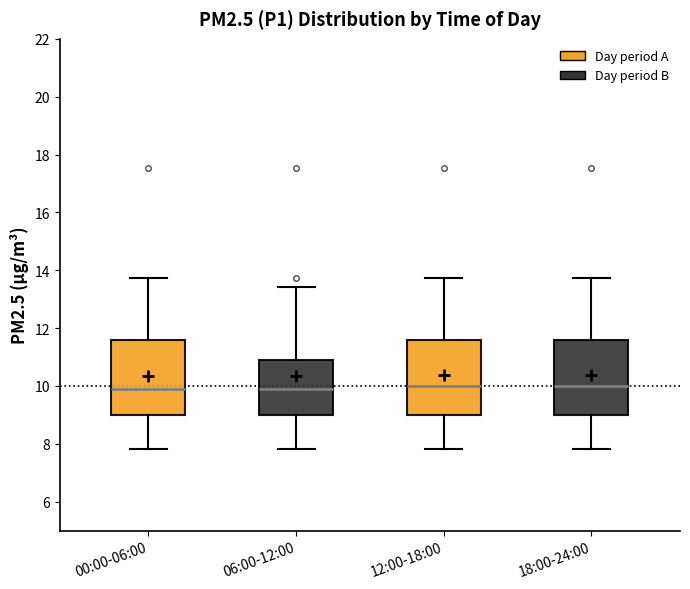

Reading left to right, transcribe this box plot: for each box, give where its median line is, the range the box spans, and where its two whiskers end, as read against the y-axis. The values are not printed on the chart, so give them approximately, as read against the axis.

00:00-06:00: median 10.0, box 9.0 to 11.6, whiskers 7.8 to 13.8
06:00-12:00: median 10.0, box 9.0 to 10.8, whiskers 7.8 to 13.4
12:00-18:00: median 10.0, box 9.0 to 11.6, whiskers 7.8 to 13.8
18:00-24:00: median 10.0, box 9.0 to 11.6, whiskers 7.8 to 13.8